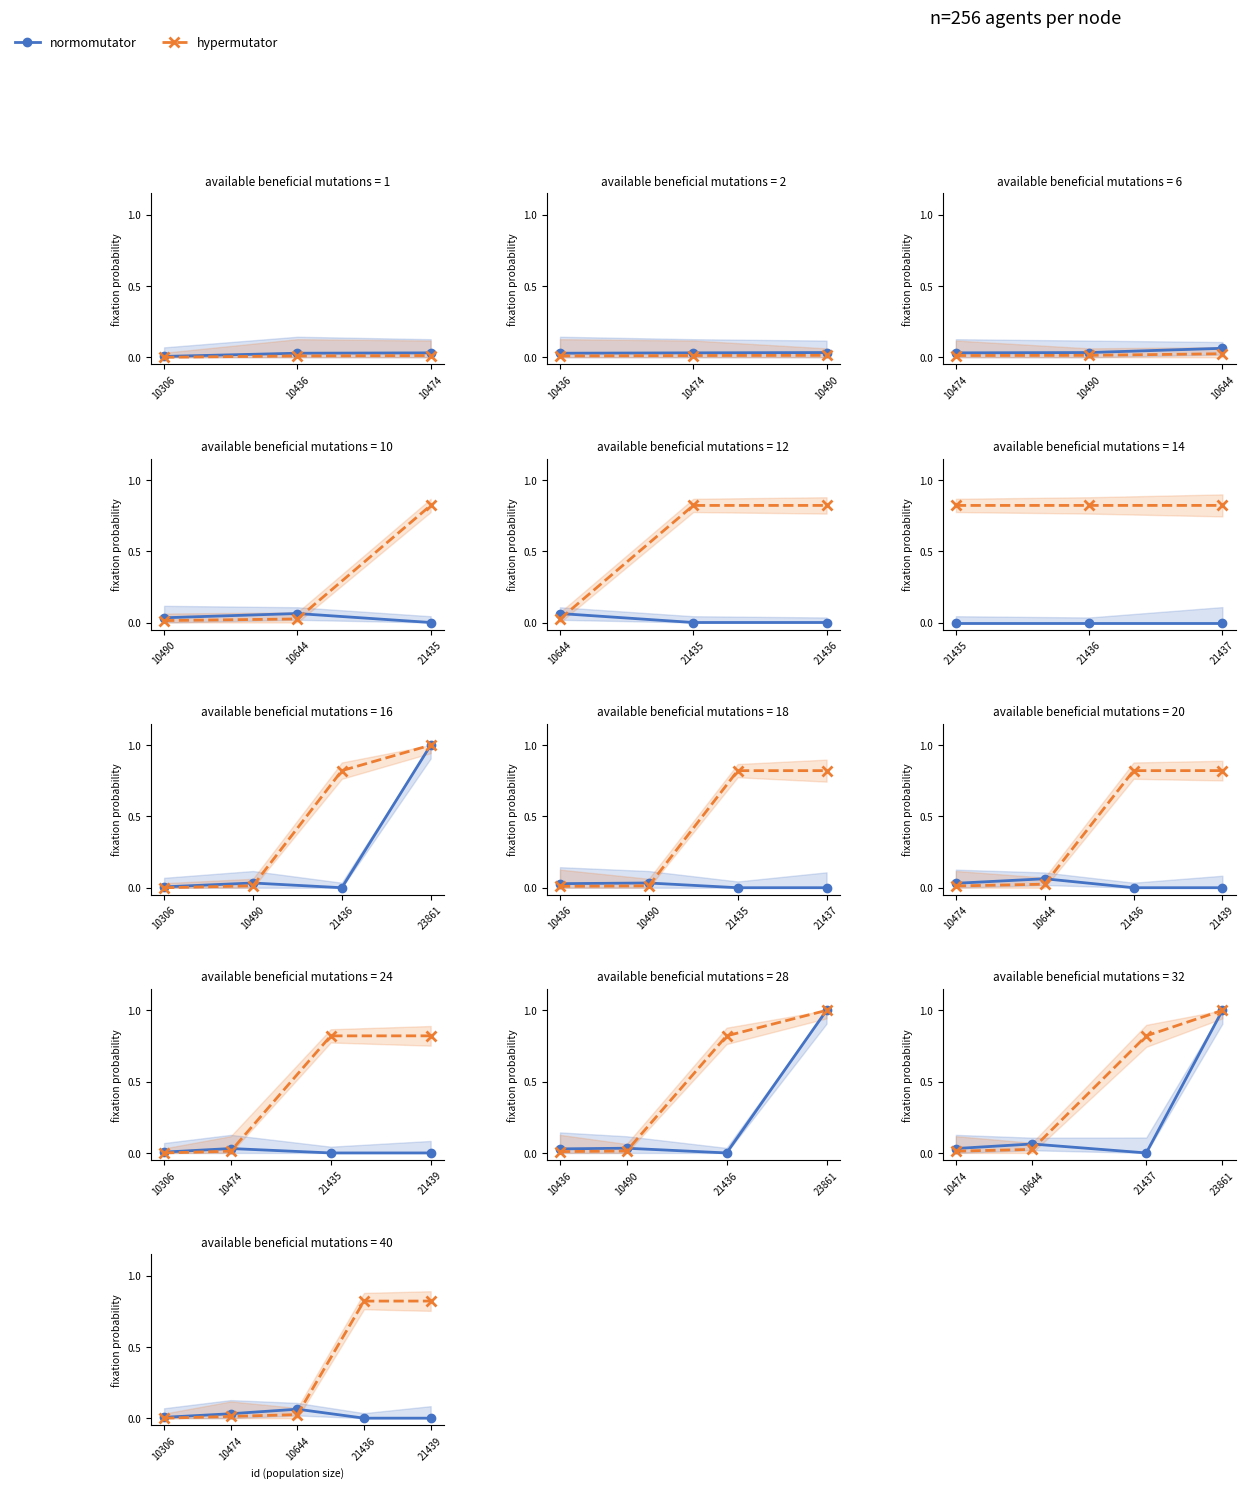

True or false: normomutator has a value of 0.0 at 10306.

False